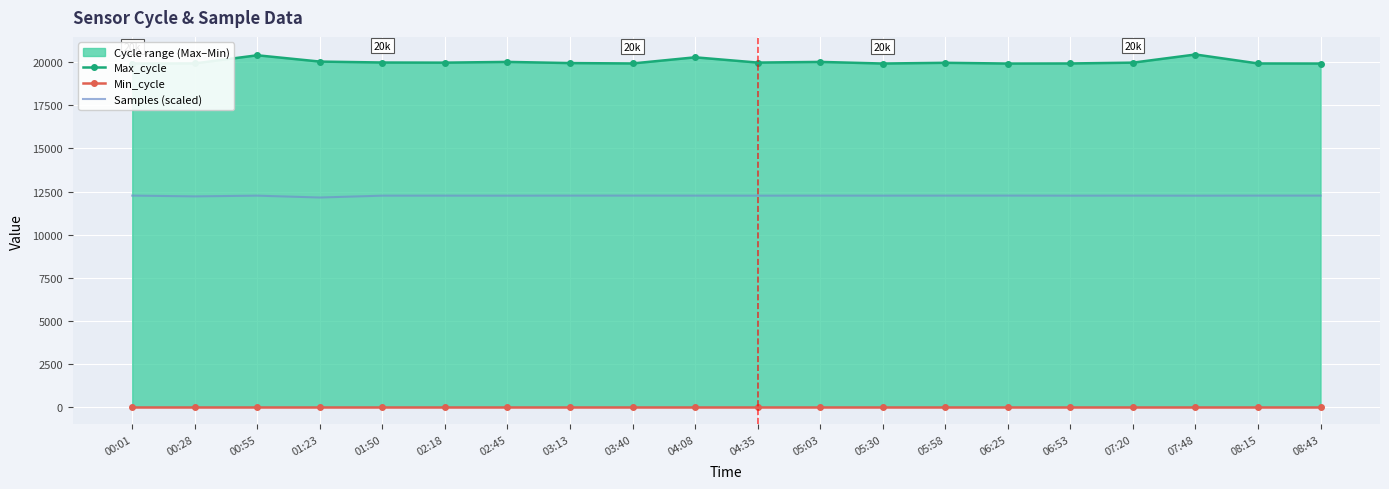

Which series changed the most between 00:55 and 07:20?

Max_cycle